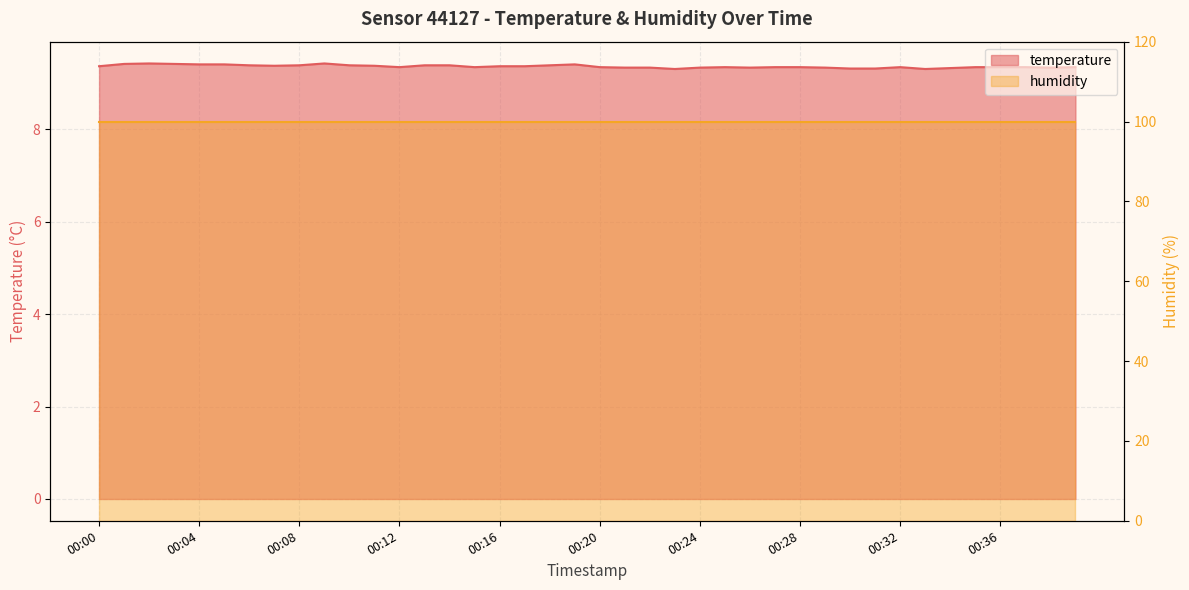

Count the values in the range 9 to 10.

40